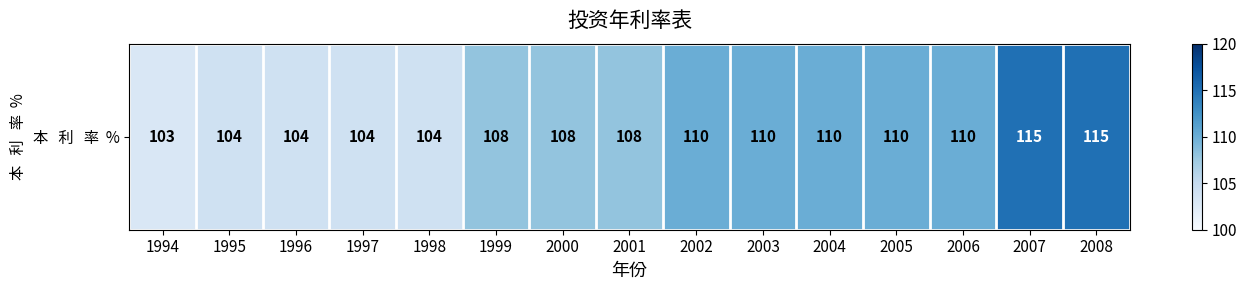

Rank the categories by value from lowest to highest.

1994, 1995, 1996, 1997, 1998, 1999, 2000, 2001, 2002, 2003, 2004, 2005, 2006, 2007, 2008